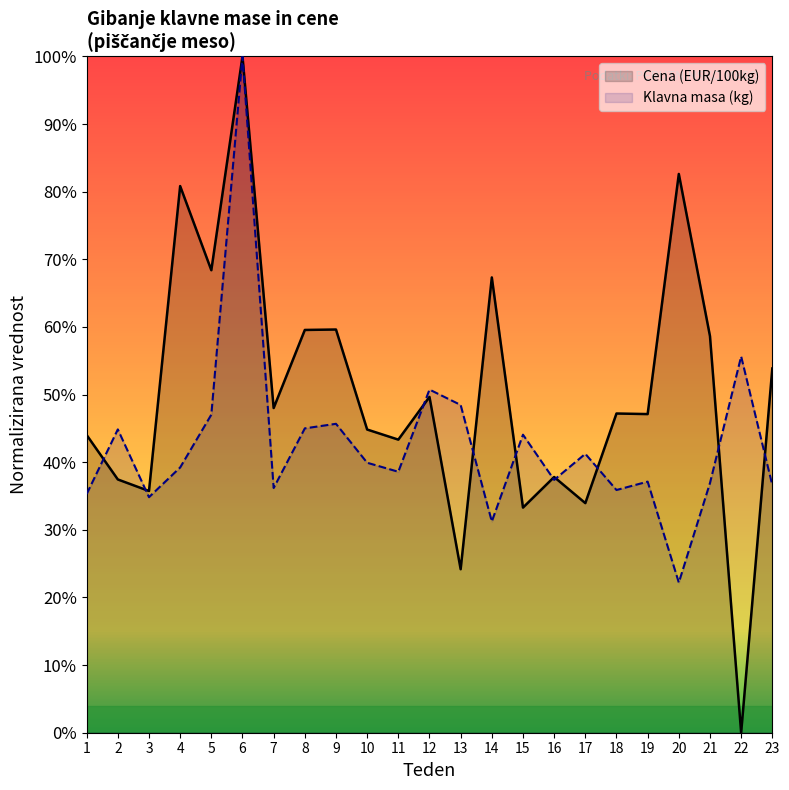

How many positive values does the Cena (EUR/100kg) series have?

22